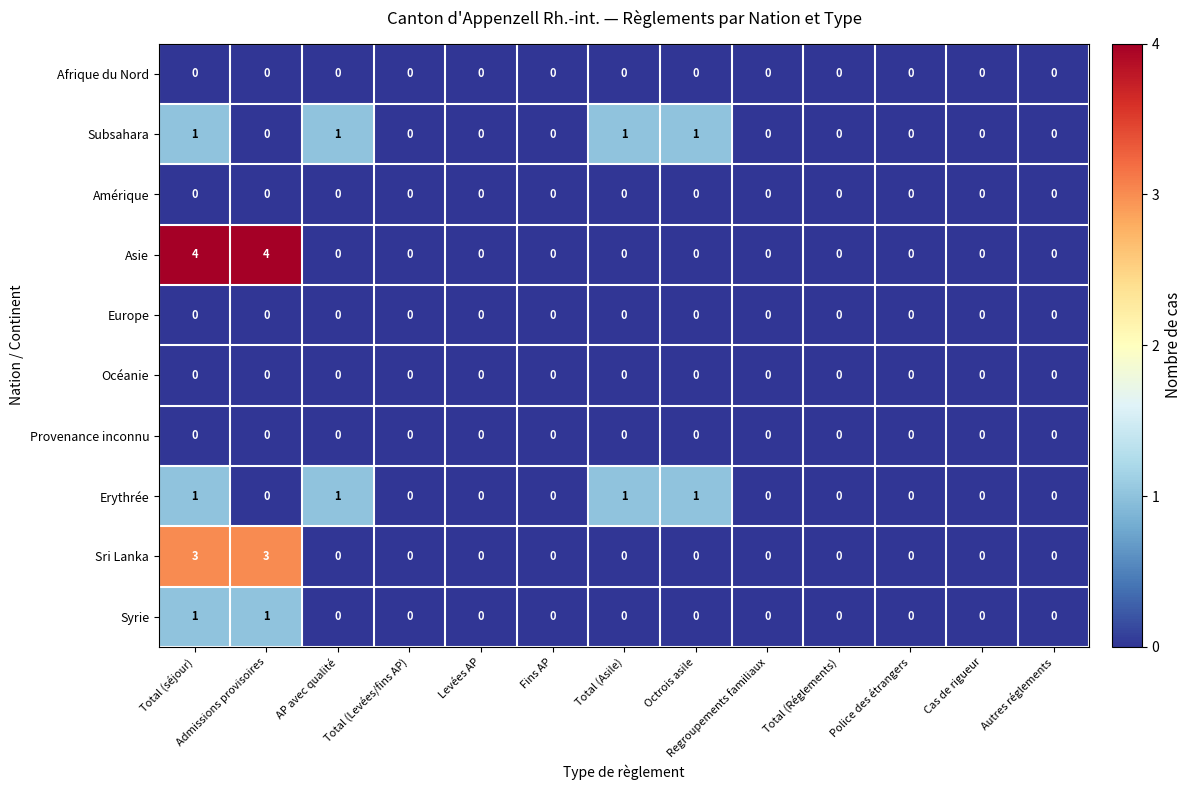

What is the greatest value displayed?

4